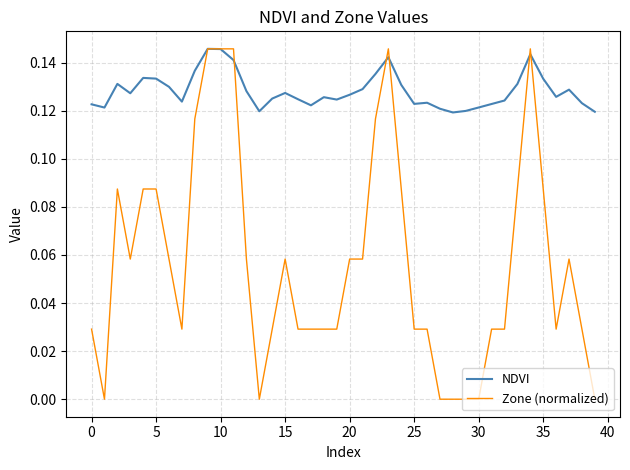

Which series has the largest total across all categories?

NDVI